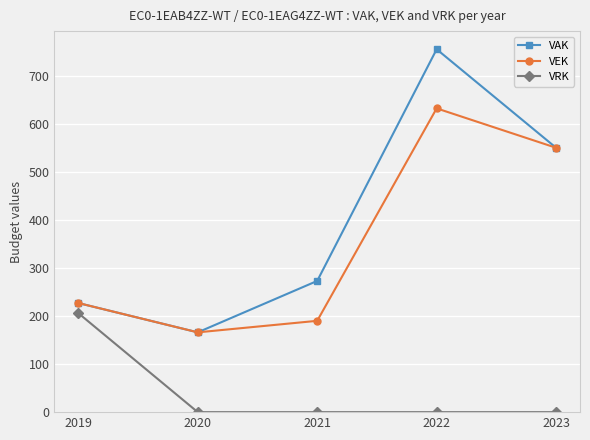

Does the chart have visible grid lines?

Yes